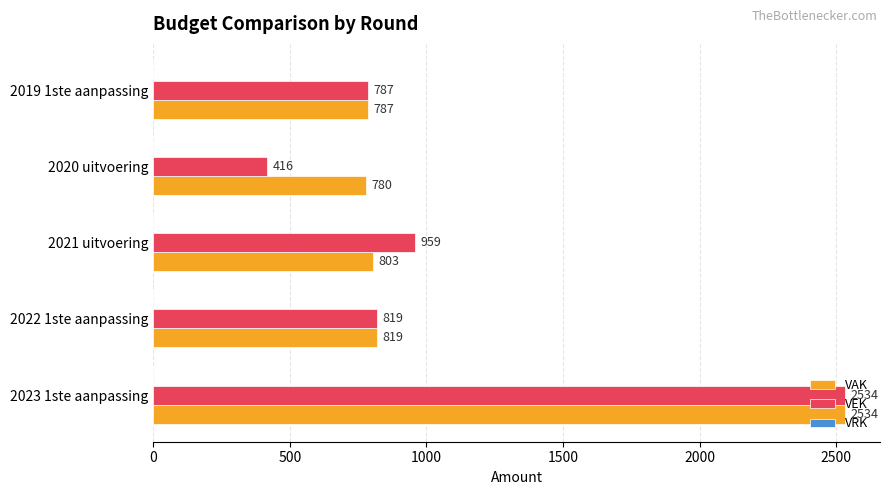

What is the sum of the VEK values at 2020 uitvoering and 2021 uitvoering?

1375